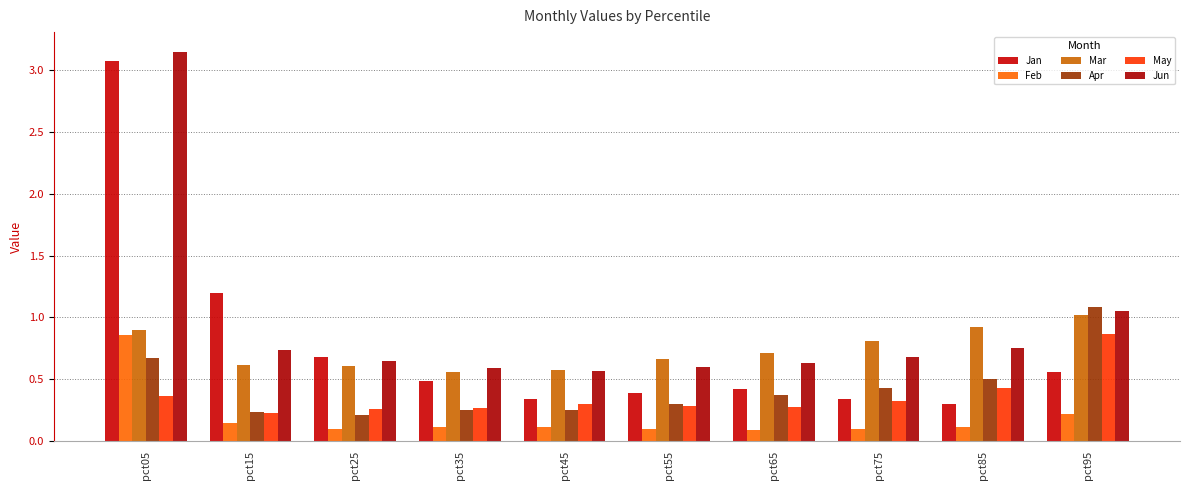

At how many categories does at least one series exceed 2?

1